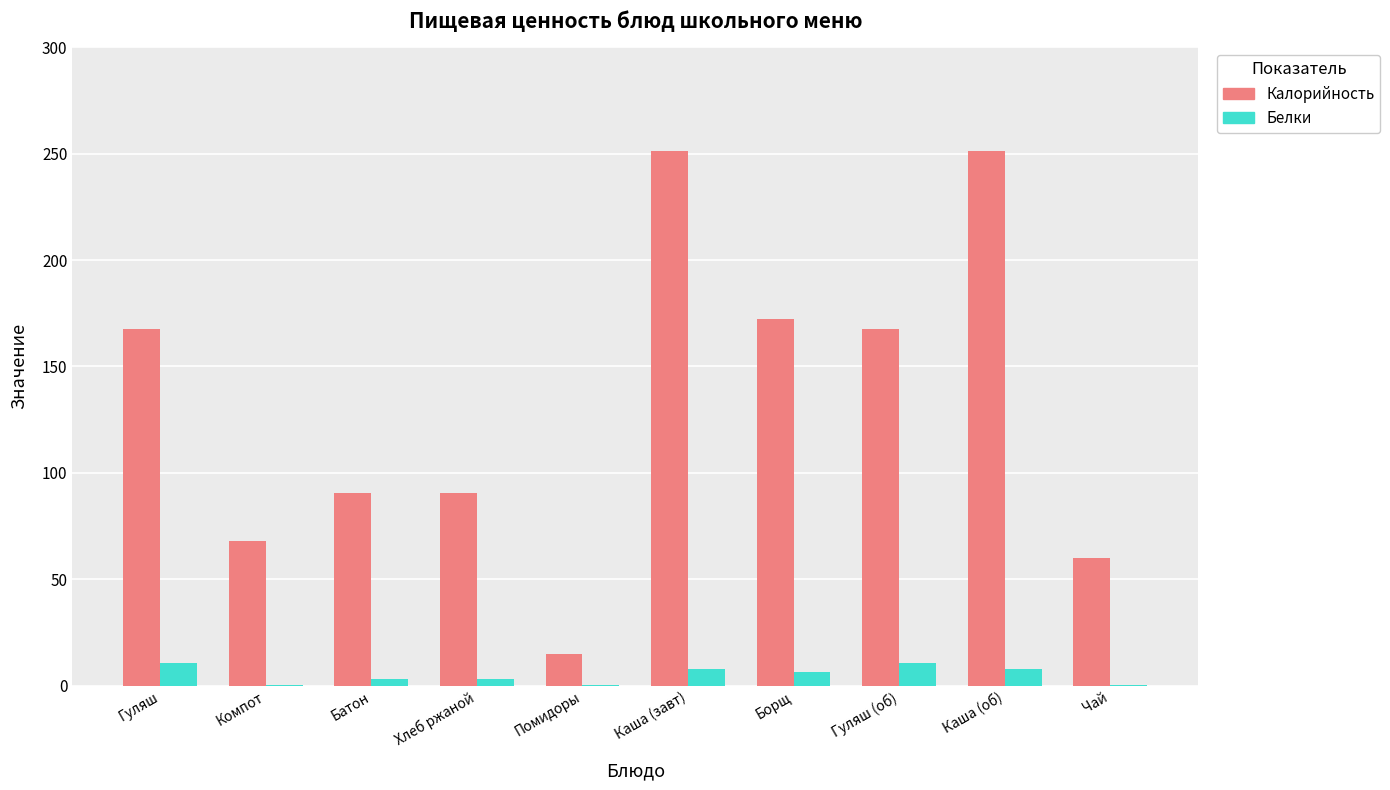

What is the highest value of the Белки series?

10.8